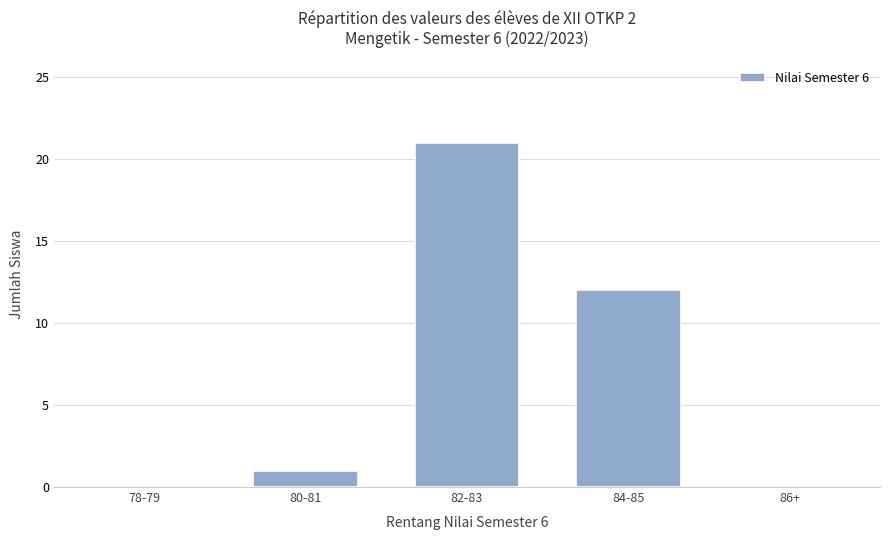

Where is the data nearest to the value 10?

84-85